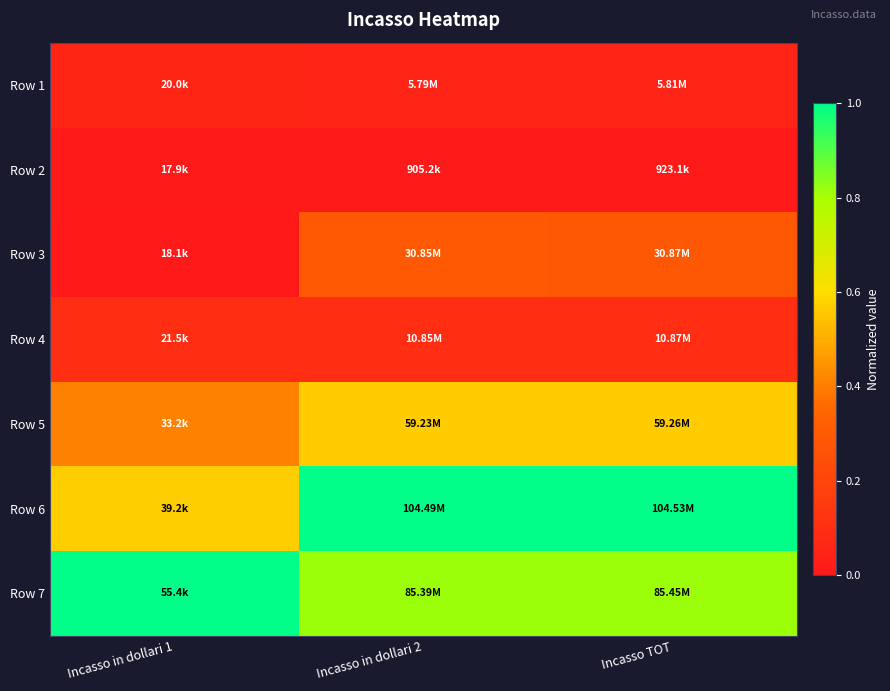

Reading left to right, list all the values displayed in this chart.

Row 1: Incasso in dollari 1=0.1	Incasso in dollari 2=0.0	Incasso TOT=0.0
Row 2: Incasso in dollari 1=0.0	Incasso in dollari 2=0.0	Incasso TOT=0.0
Row 3: Incasso in dollari 1=0.0	Incasso in dollari 2=0.3	Incasso TOT=0.3
Row 4: Incasso in dollari 1=0.1	Incasso in dollari 2=0.1	Incasso TOT=0.1
Row 5: Incasso in dollari 1=0.4	Incasso in dollari 2=0.6	Incasso TOT=0.6
Row 6: Incasso in dollari 1=0.6	Incasso in dollari 2=1.0	Incasso TOT=1.0
Row 7: Incasso in dollari 1=1.0	Incasso in dollari 2=0.8	Incasso TOT=0.8